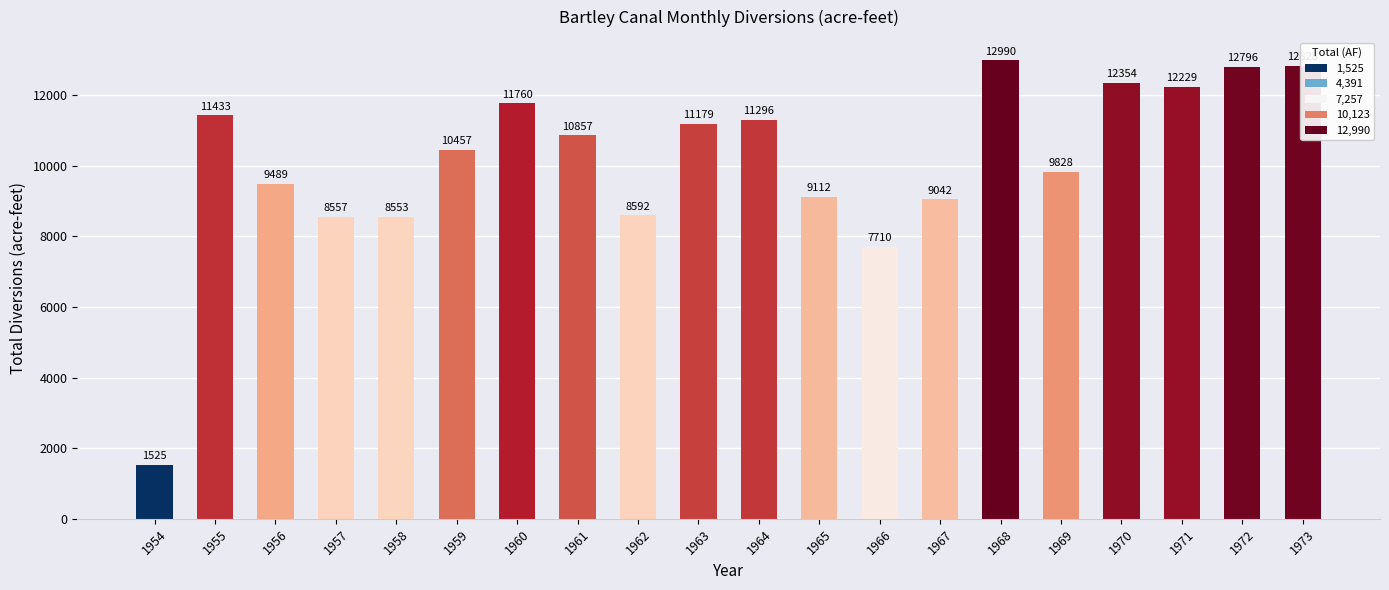

Reading left to right, list all the values displayed in this chart.

1954=1525	1955=11433	1956=9489	1957=8557	1958=8553	1959=10457	1960=11760	1961=10857	1962=8592	1963=11179	1964=11296	1965=9112	1966=7710	1967=9042	1968=12990	1969=9828	1970=12354	1971=12229	1972=12796	1973=12828